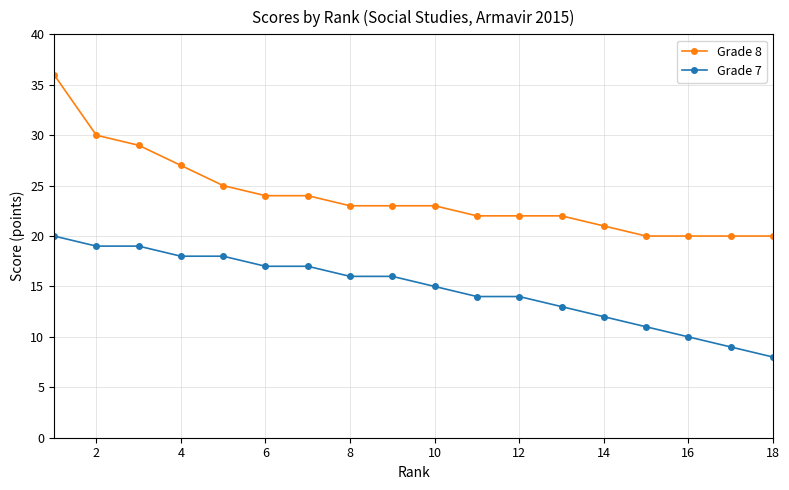

What is the maximum value shown in the chart?

36